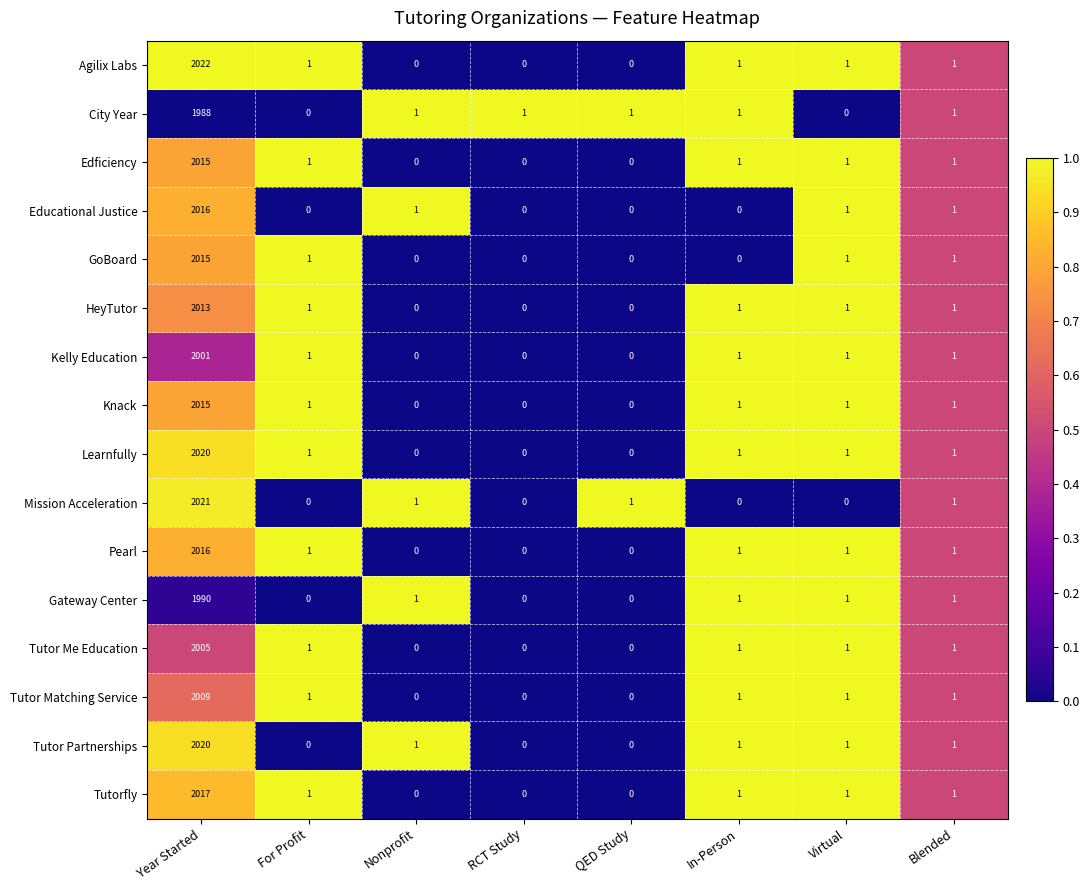

Between Year Started and QED Study, which series saw the biggest shift?

Agilix Labs